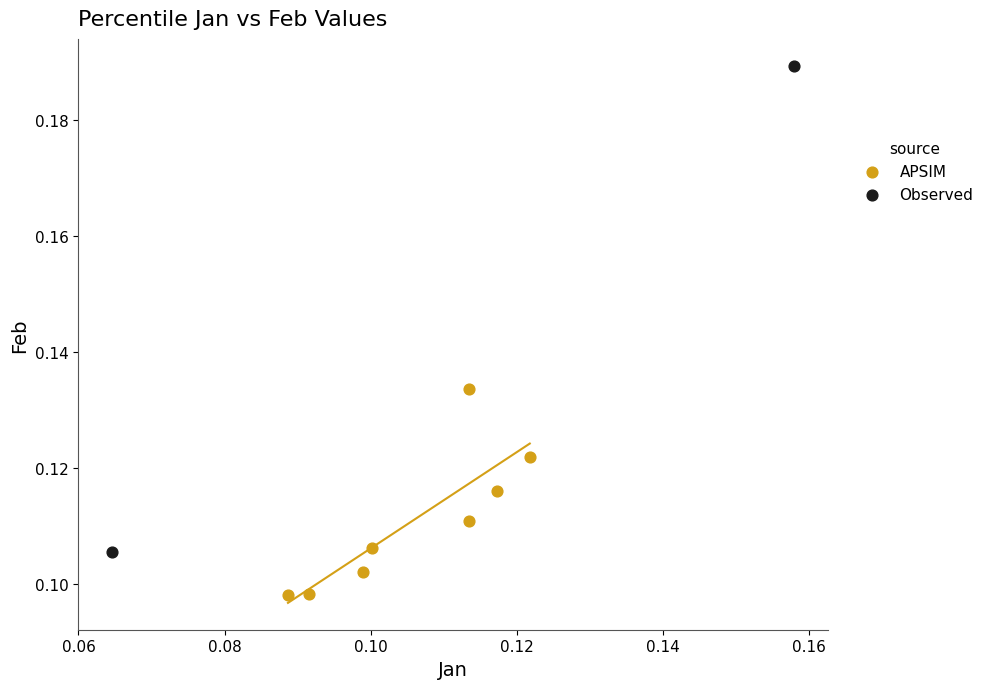

Which series reaches the minimum Y coordinate?

APSIM